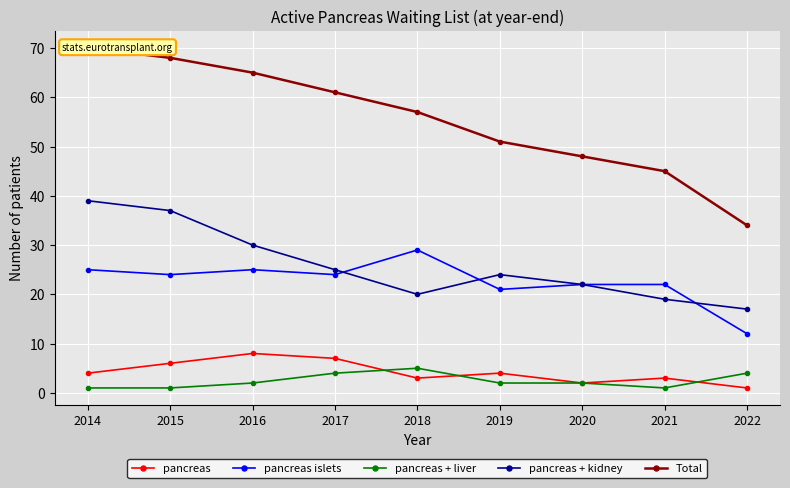

Which series has the largest total across all categories?

Total